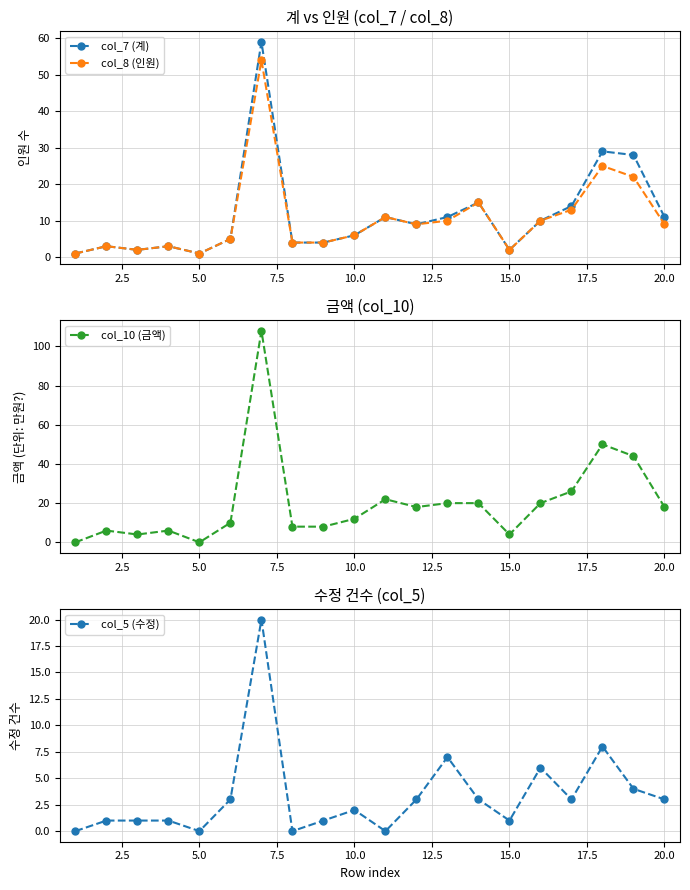

Reading left to right, transcribe all the data shown in this chart.

col_7 (계): 1	3	2	3	1	5	59	4	4	6	11	9	11	15	2	10	14	29	28	11
col_8 (인원): 1	3	2	3	1	5	54	4	4	6	11	9	10	15	2	10	13	25	22	9
col_10 (금액): 0	6	4	6	0	10	108	8	8	12	22	18	20	20	4	20	26	50	44	18
col_5 (수정): 0	1	1	1	0	3	20	0	1	2	0	3	7	3	1	6	3	8	4	3